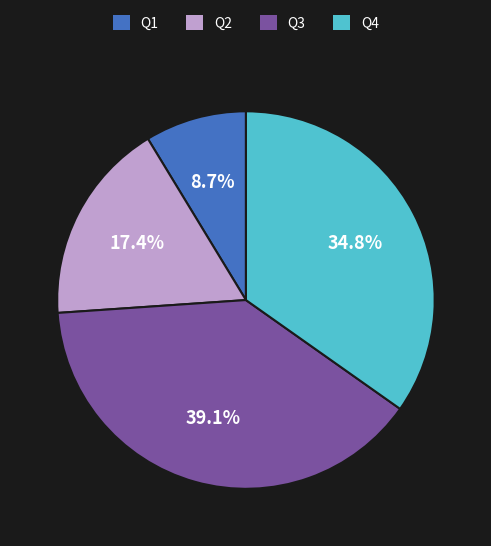

What portion of the pie excludes Q1?

91.3%